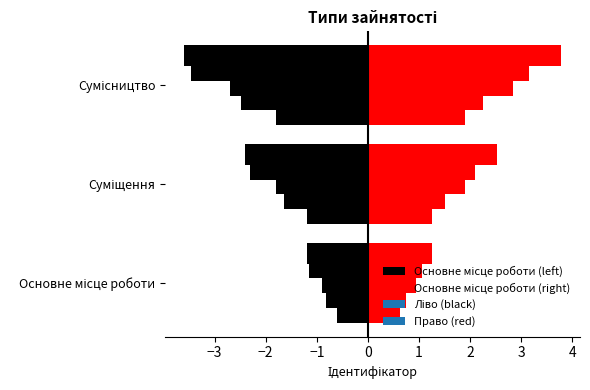

What is the ratio of the value at Основне місце роботи to the value at Сумісництво?

0.3